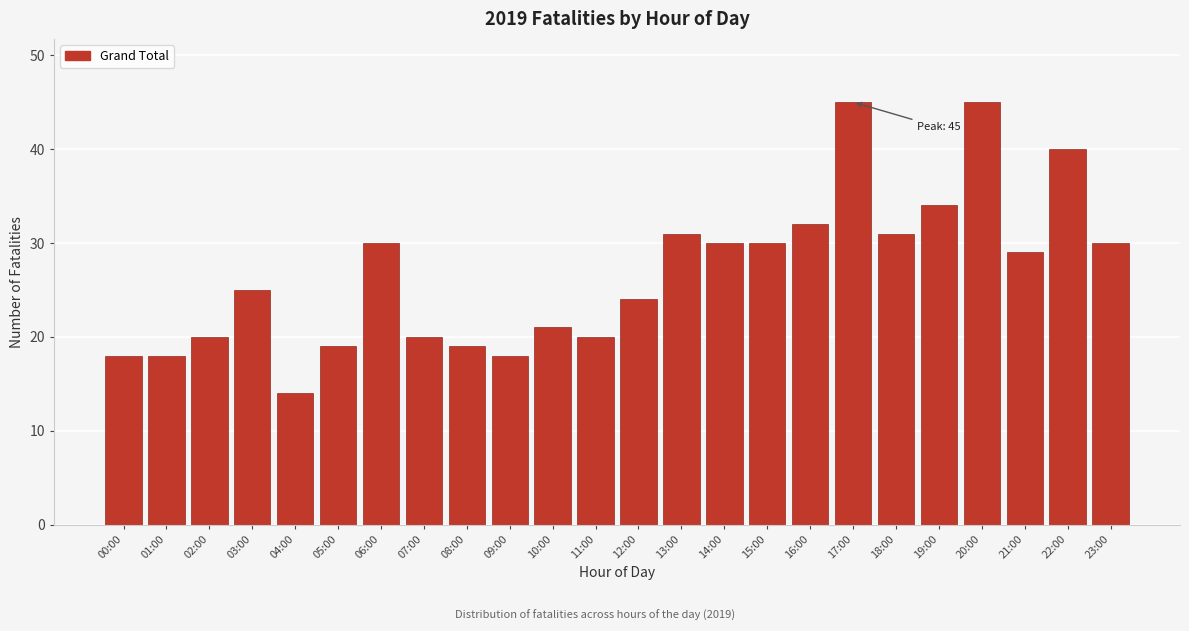

Reading left to right, transcribe all the data shown in this chart.

00:00=18	01:00=18	02:00=20	03:00=25	04:00=14	05:00=19	06:00=30	07:00=20	08:00=19	09:00=18	10:00=21	11:00=20	12:00=24	13:00=31	14:00=30	15:00=30	16:00=32	17:00=45	18:00=31	19:00=34	20:00=45	21:00=29	22:00=40	23:00=30